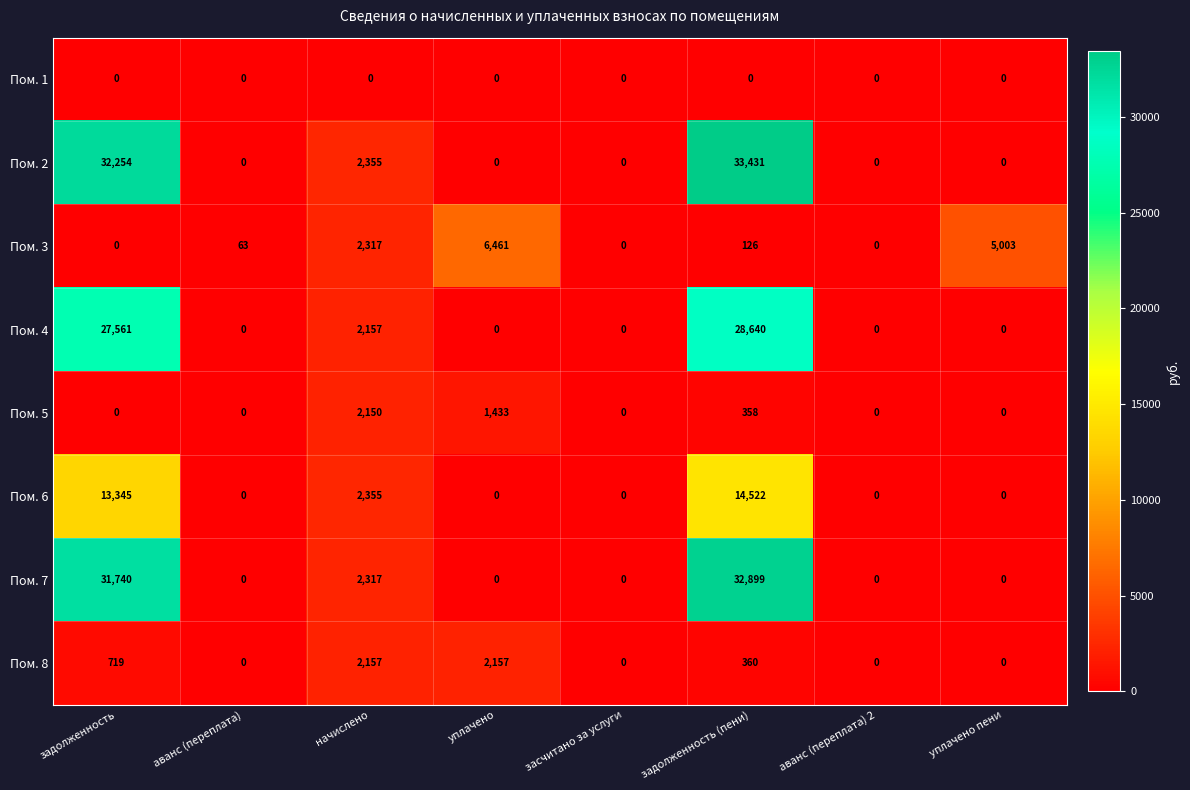

List the series in order of their peak value, highest first.

Пом. 2, Пом. 7, Пом. 4, Пом. 6, Пом. 3, Пом. 8, Пом. 5, Пом. 1